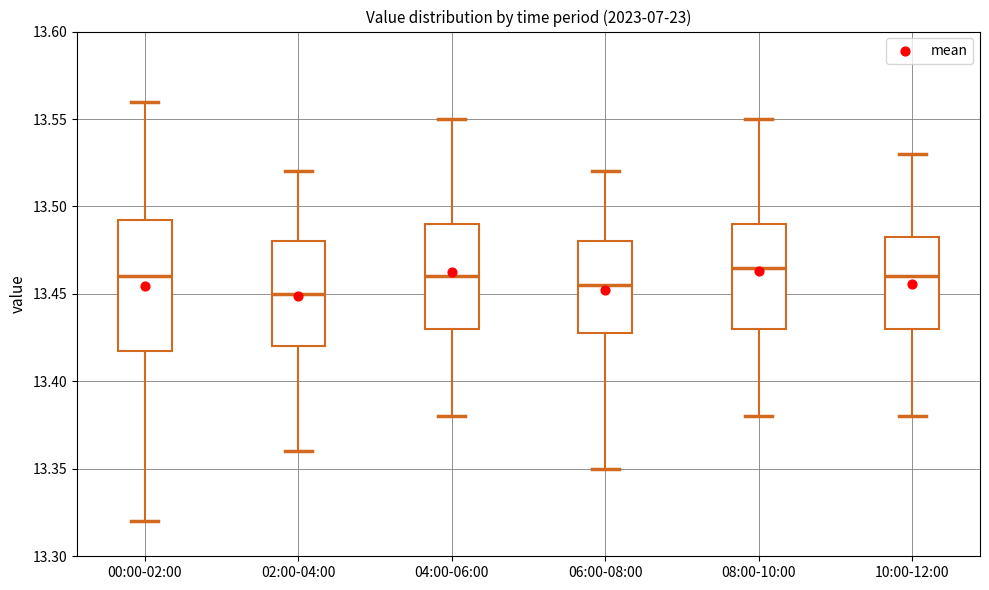

Reading left to right, transcribe this box plot: for each box, give where its median line is, the range the box spans, and where its two whiskers end, as read against the y-axis. The values are not printed on the chart, so give them approximately, as read against the axis.

00:00-02:00: median 13.460, box 13.420 to 13.495, whiskers 13.320 to 13.560
02:00-04:00: median 13.450, box 13.420 to 13.480, whiskers 13.360 to 13.520
04:00-06:00: median 13.460, box 13.430 to 13.490, whiskers 13.380 to 13.550
06:00-08:00: median 13.455, box 13.430 to 13.480, whiskers 13.350 to 13.520
08:00-10:00: median 13.465, box 13.430 to 13.490, whiskers 13.380 to 13.550
10:00-12:00: median 13.460, box 13.430 to 13.485, whiskers 13.380 to 13.530